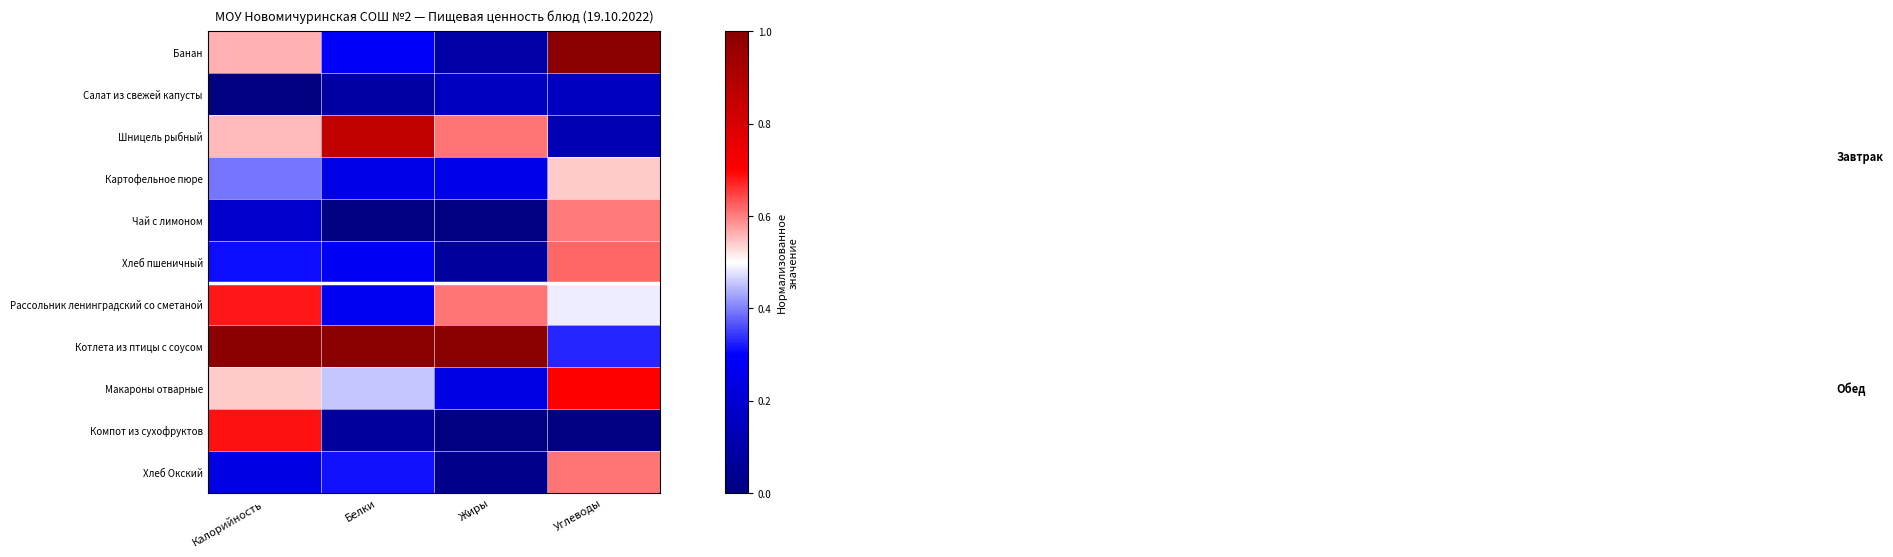

Rank the series at Углеводы from lowest to highest value.

Компот из сухофруктов, Шницель рыбный, Салат из свежей капусты, Котлета из птицы с соусом, Рассольник ленинградский со сметаной, Картофельное пюре, Чай с лимоном, Хлеб Окский, Хлеб пшеничный, Макароны отварные, Банан